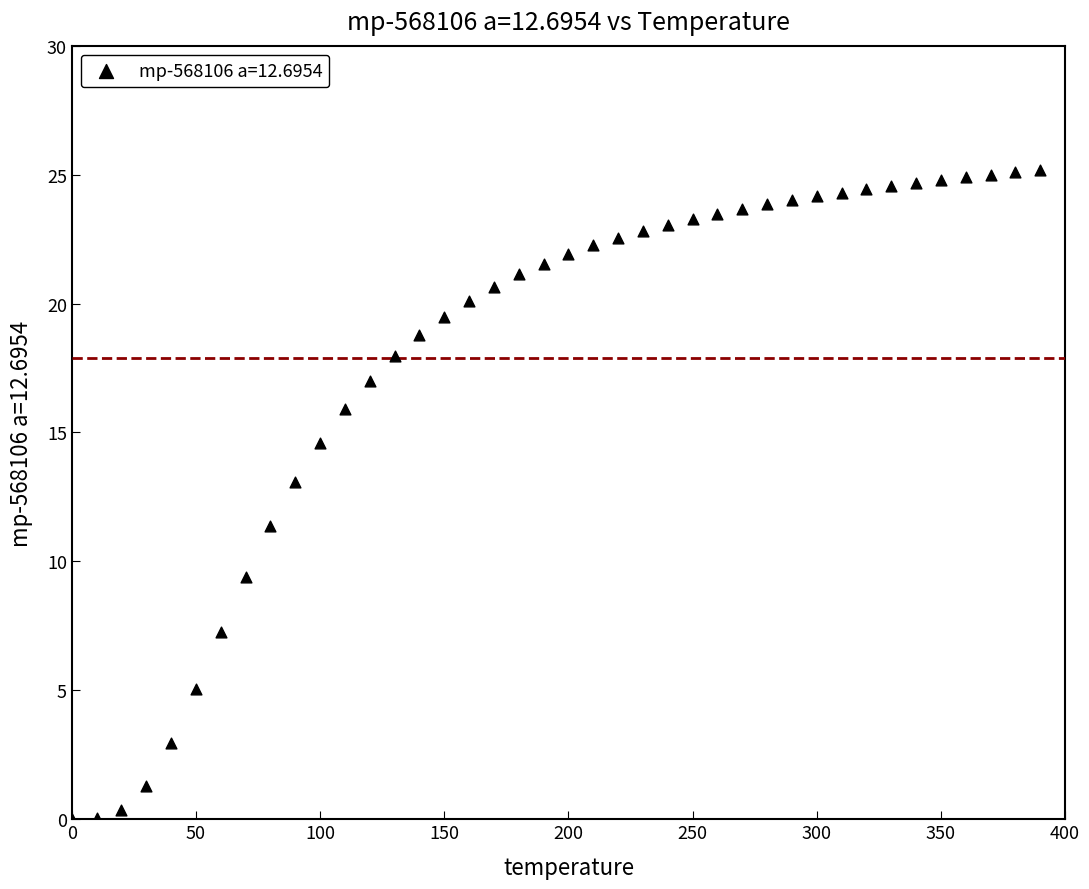

What Y value in the scatter plot is closest to 12?

11.4